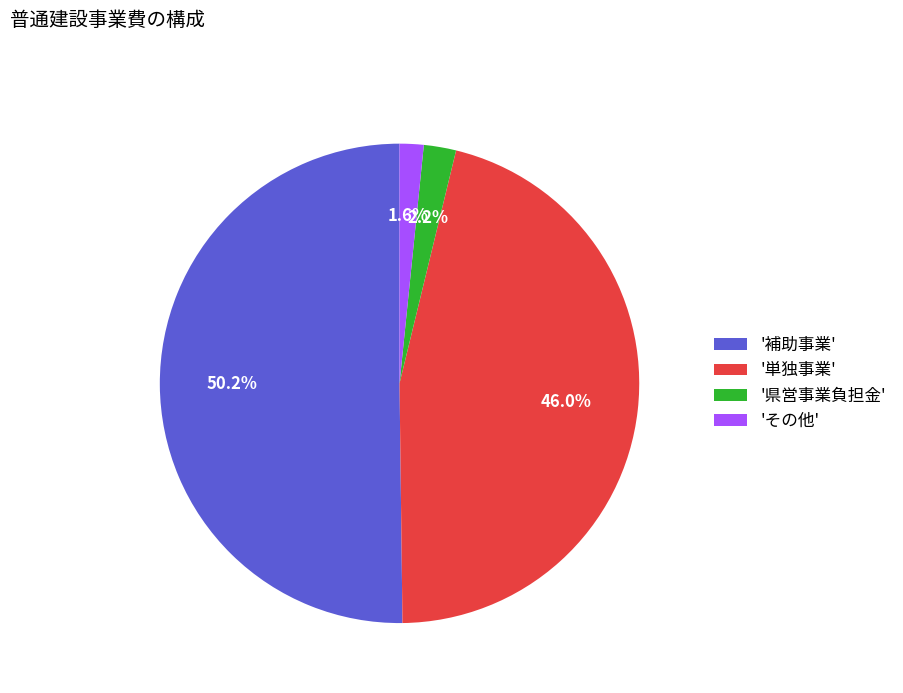

Which slice is the largest?

'補助事業'